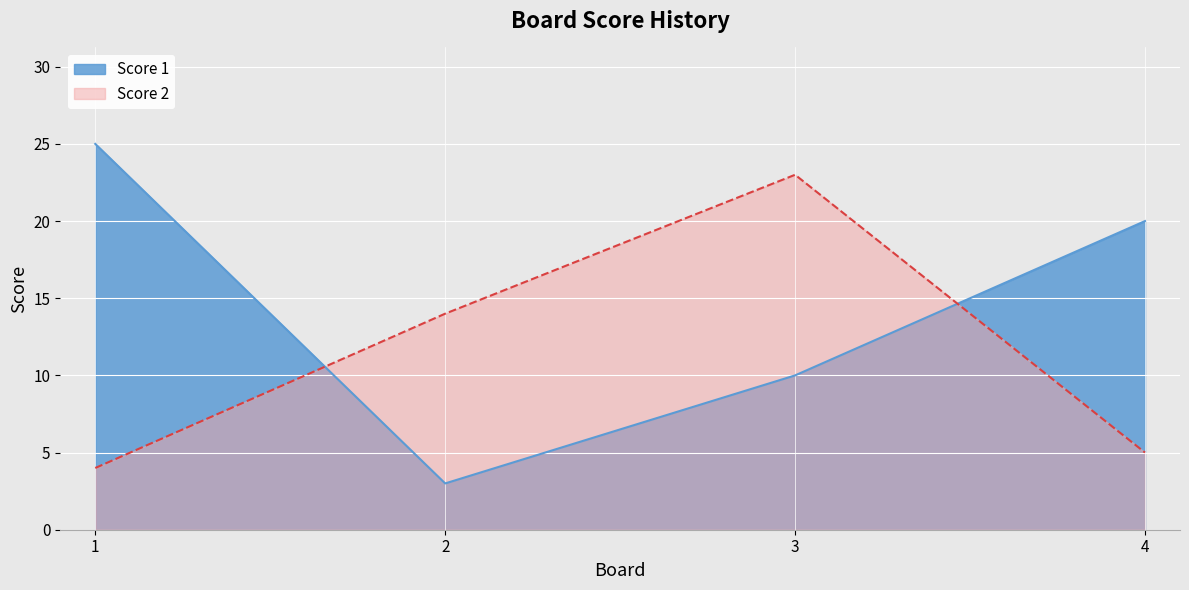

Which category has the lowest value in the Score 1 series?

2